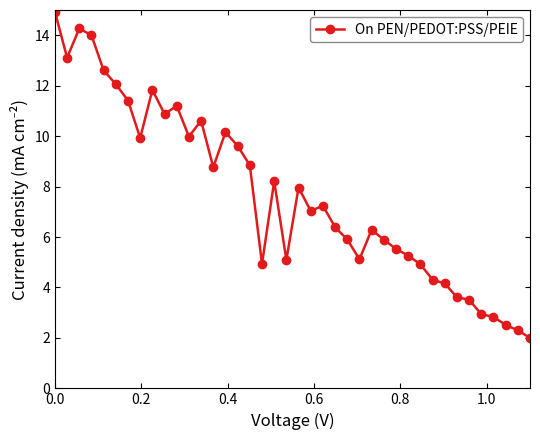

Is this an area chart (filled region under the line)?

No